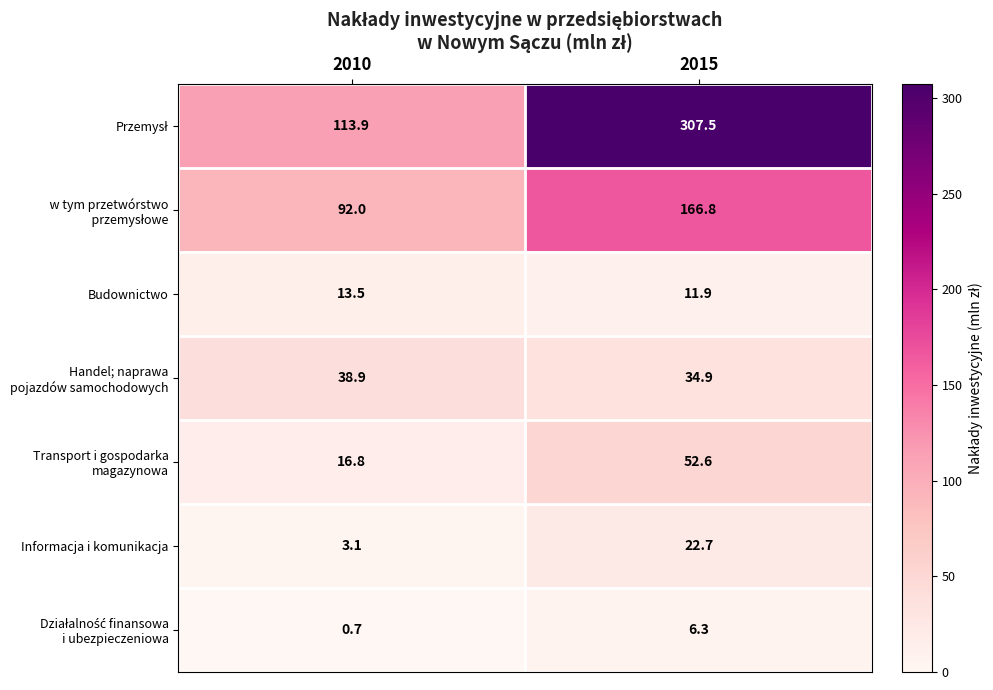

Which category has the highest value across all series?

2015